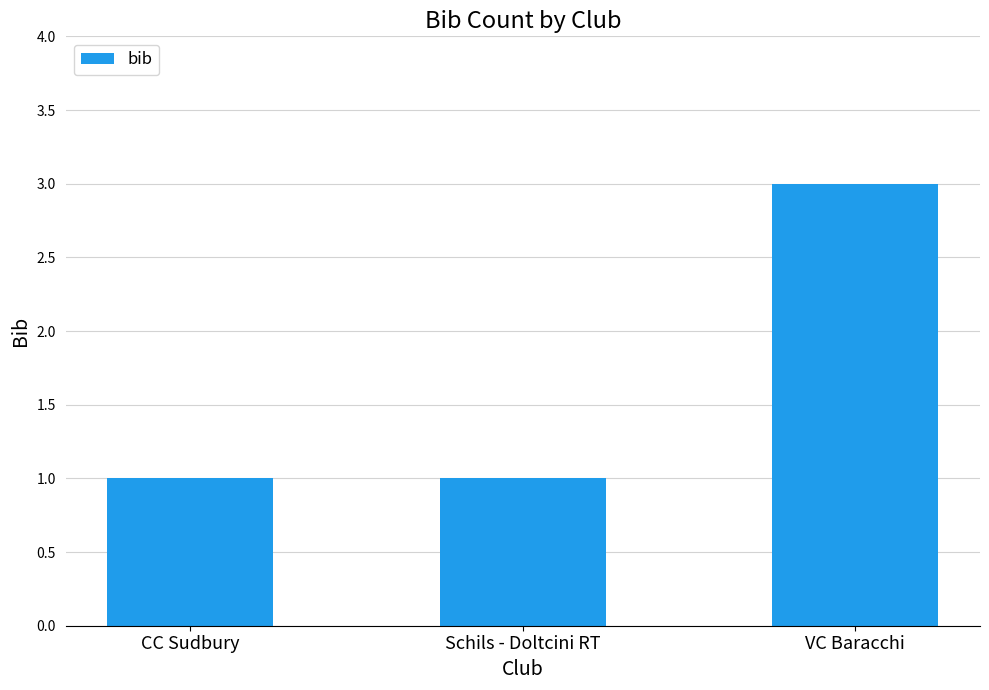

What is the value of the 3rd bar from the left?

3